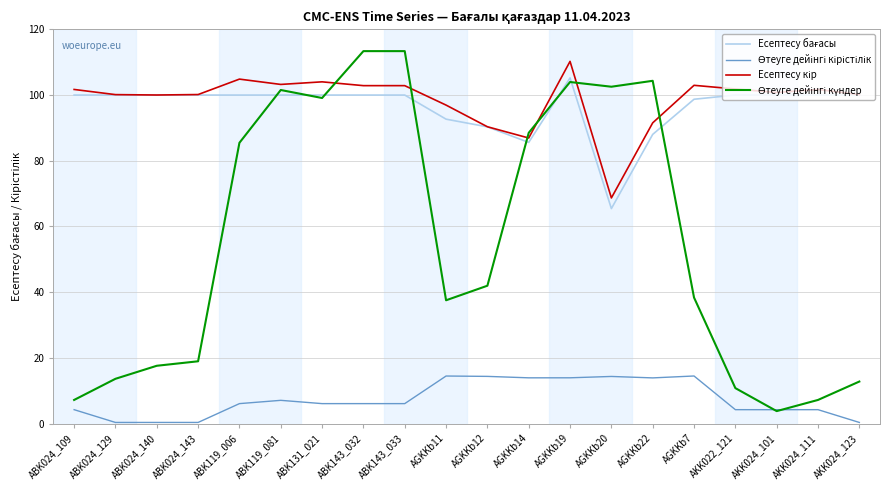

What position from the left is AGKKb22?

15